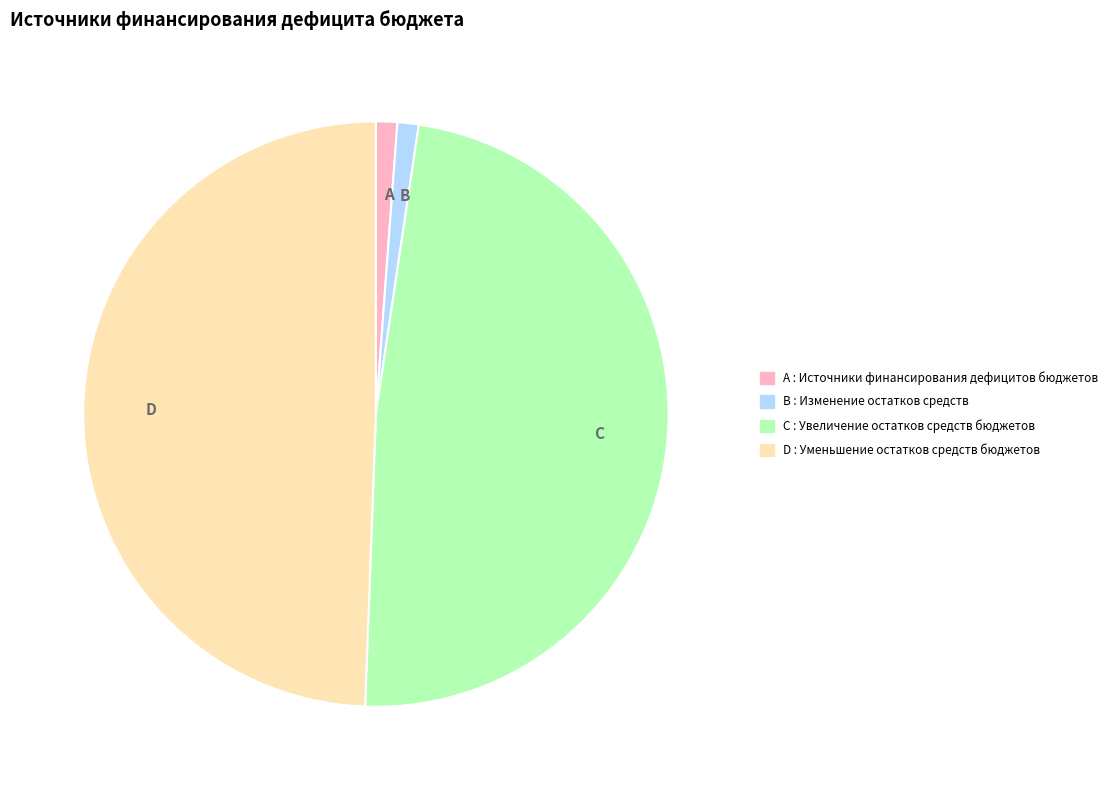

Is there a majority slice in this chart?

No